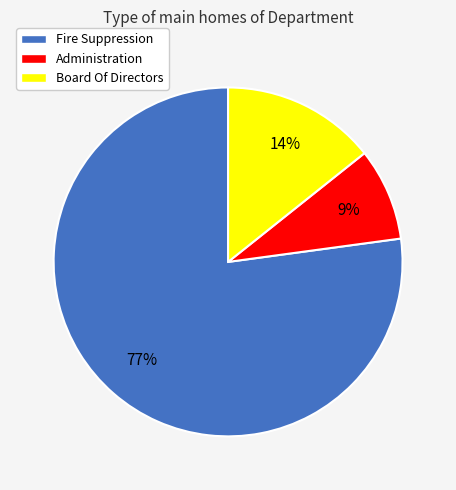

To the nearest percent, what portion does Board Of Directors represent?

14%